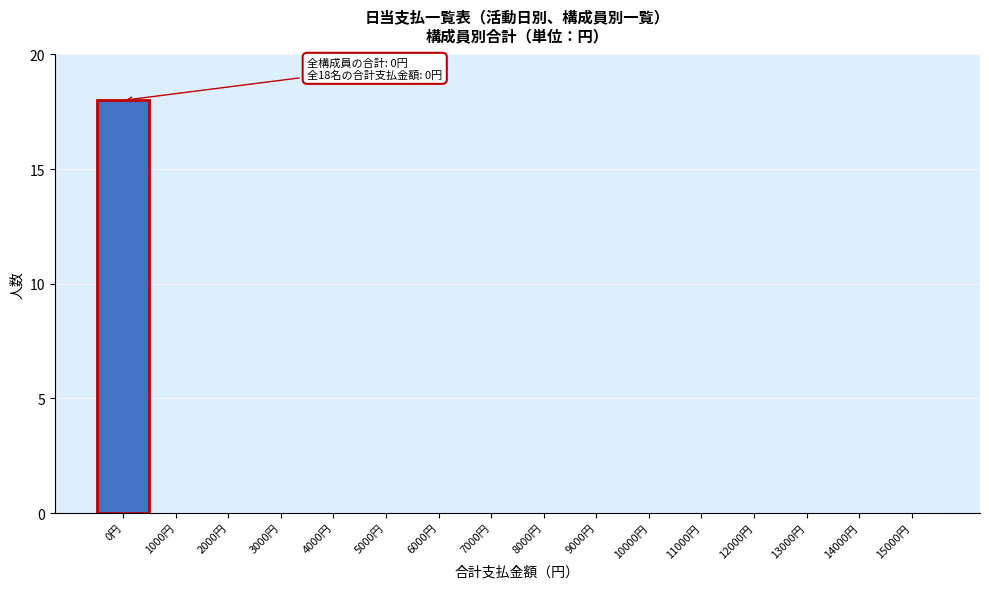

Reading left to right, list all the values displayed in this chart.

0円=18	1000円=0	2000円=0	3000円=0	4000円=0	5000円=0	6000円=0	7000円=0	8000円=0	9000円=0	10000円=0	11000円=0	12000円=0	13000円=0	14000円=0	15000円=0